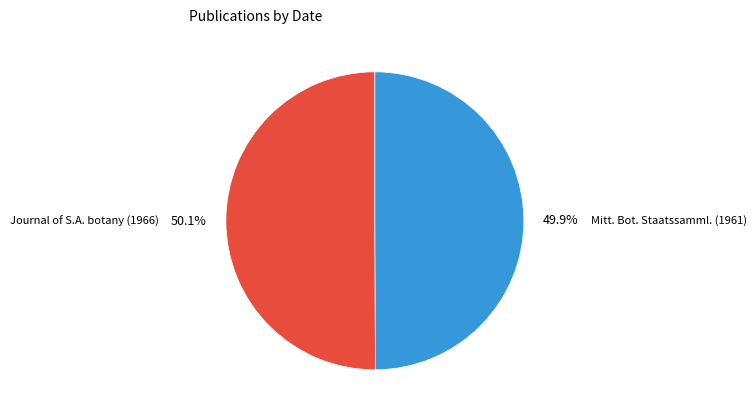

To the nearest percent, what portion does Mitteilungen der Botanischen Staatssammlung represent?

50%